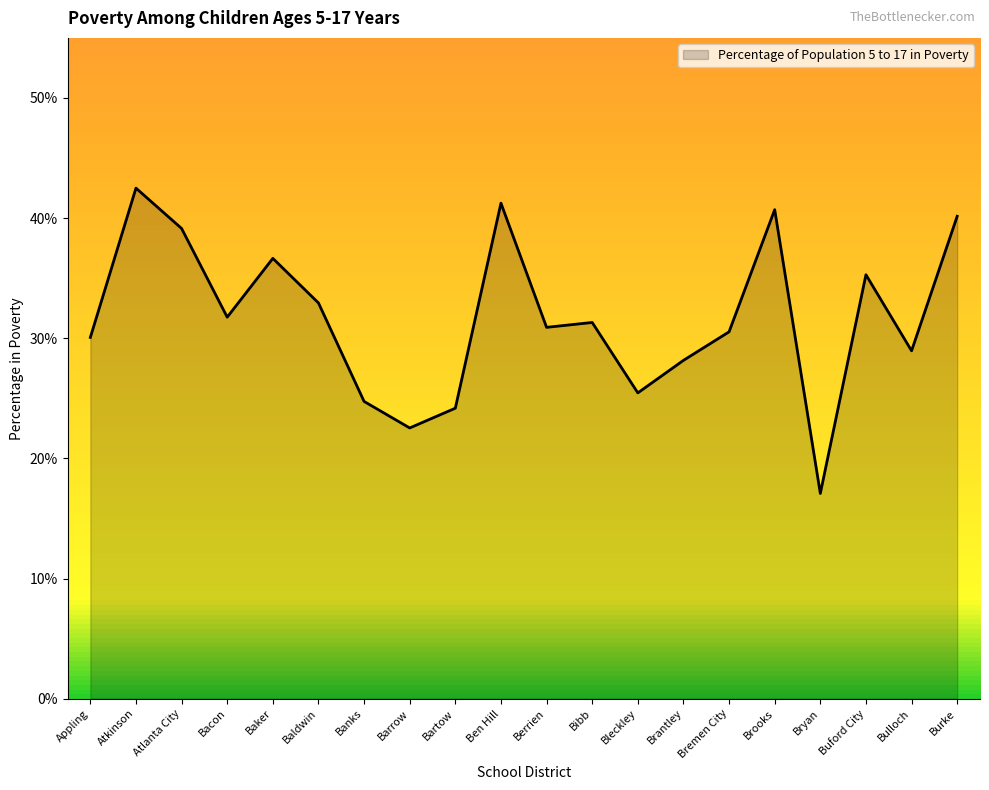

At which category does the chart reach its minimum across all series?

Bryan